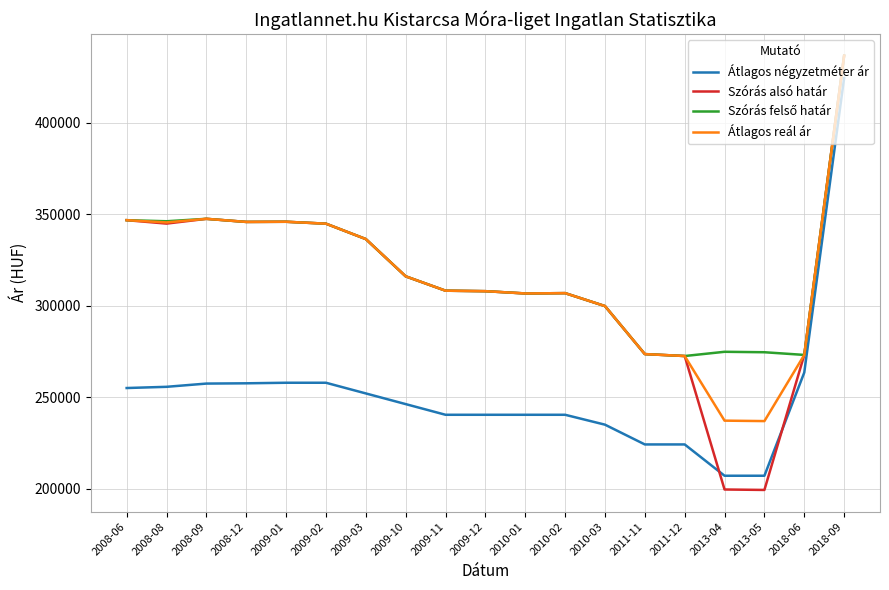

Does the chart have visible grid lines?

Yes